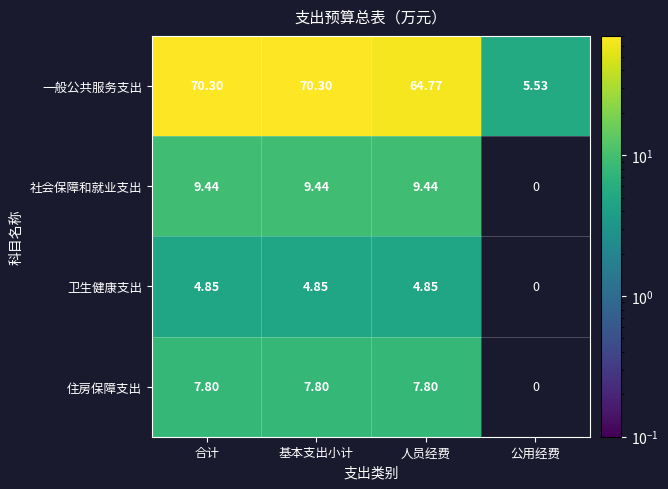

How many categories are shown in the chart?

4